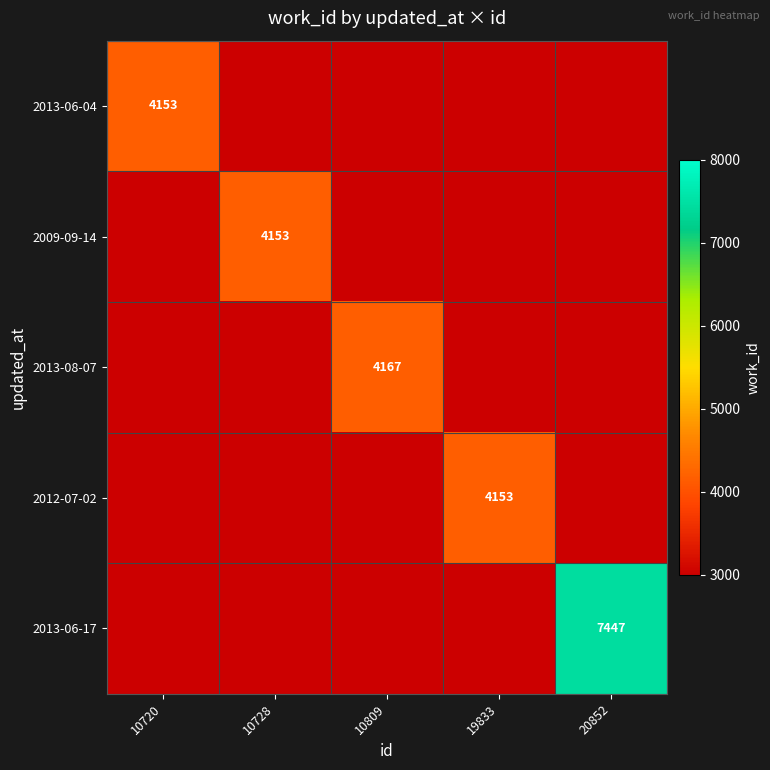

At how many categories does at least one series exceed 3232?

5